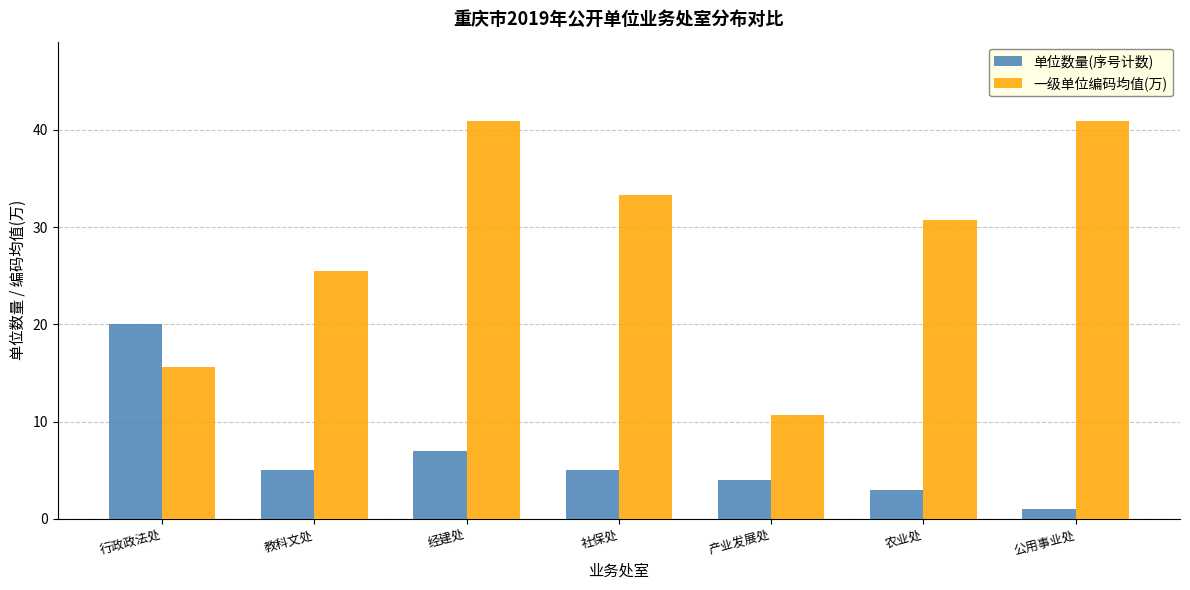

What is the sum of all 一级单位编码均值(万) values?

197.6